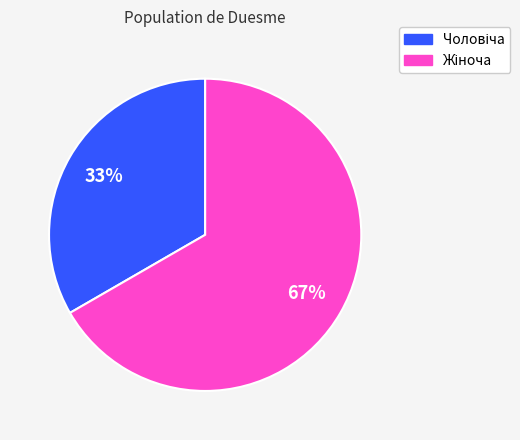

To the nearest percent, what is the average slice percentage?

50%